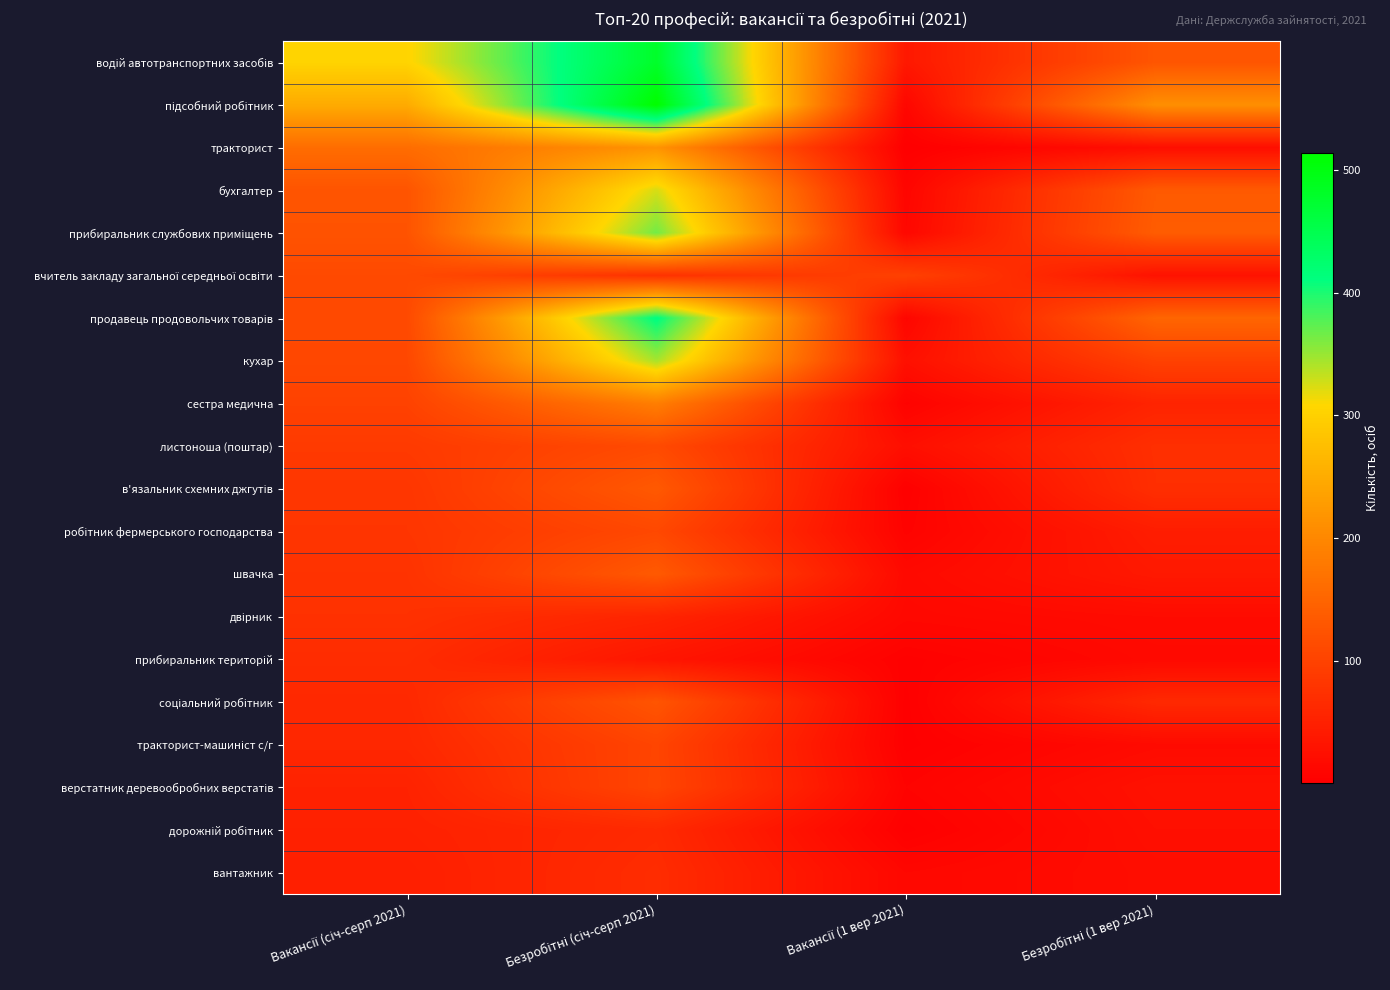

At which category does the chart reach its minimum across all series?

Вакансії (1 вер 2021)